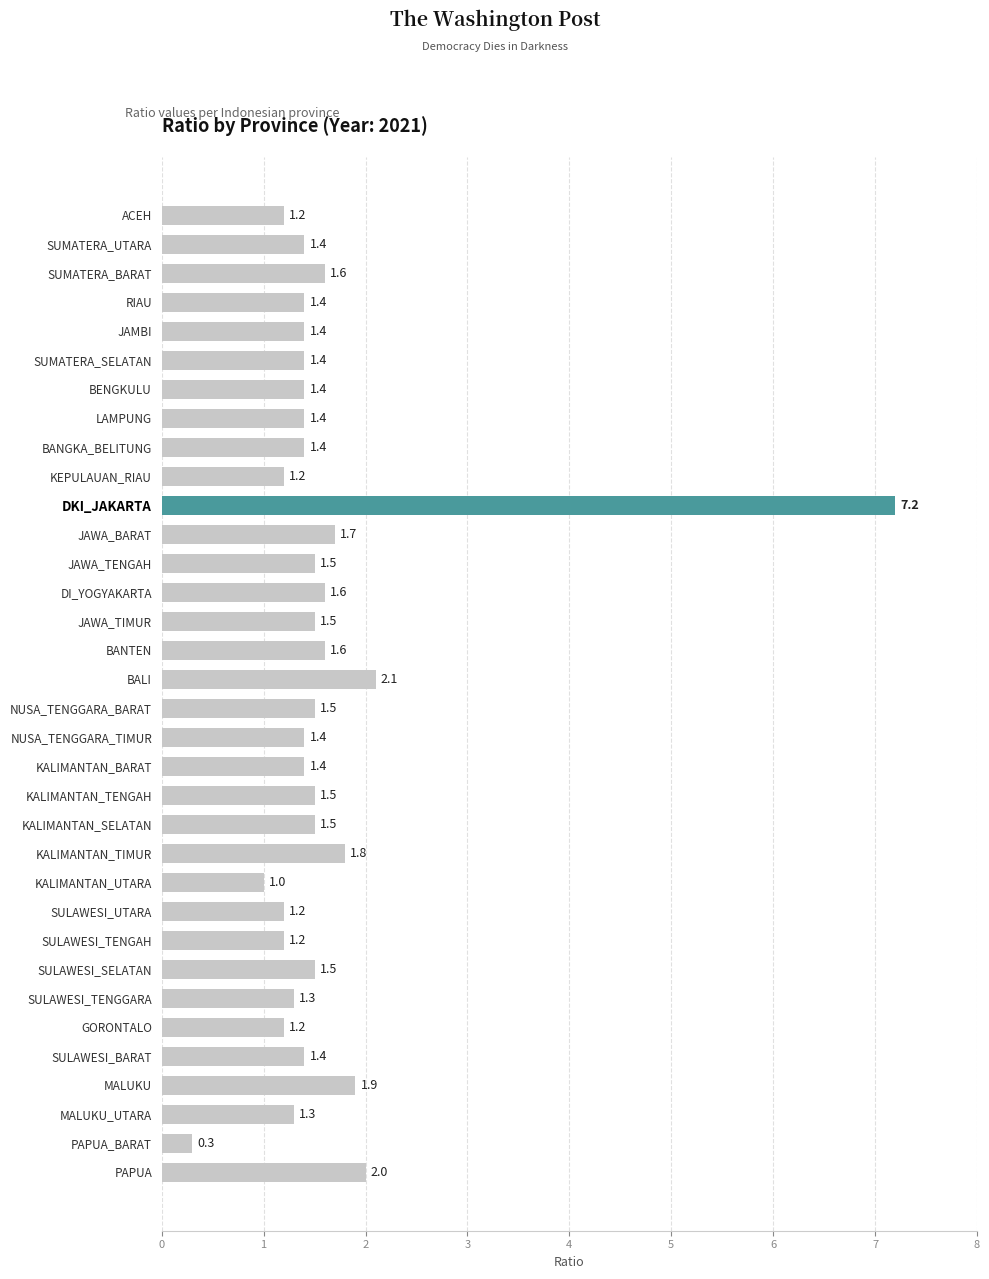

Reading top to bottom, extract all data points from this chart.

1.2	1.4	1.6	1.4	1.4	1.4	1.4	1.4	1.4	1.2	7.2	1.7	1.5	1.6	1.5	1.6	2.1	1.5	1.4	1.4	1.5	1.5	1.8	1.0	1.2	1.2	1.5	1.3	1.2	1.4	1.9	1.3	0.3	2.0